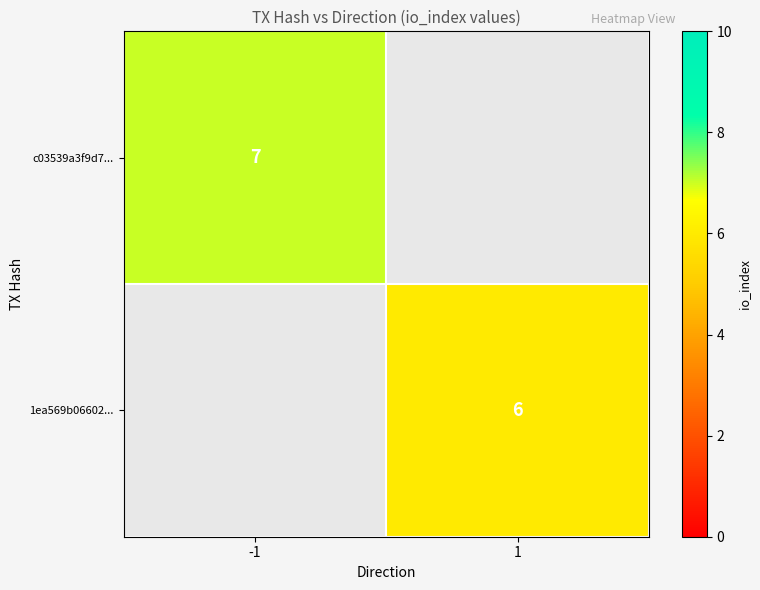

True or false: 1ea569b06602... has a value of 9 at 1.

False